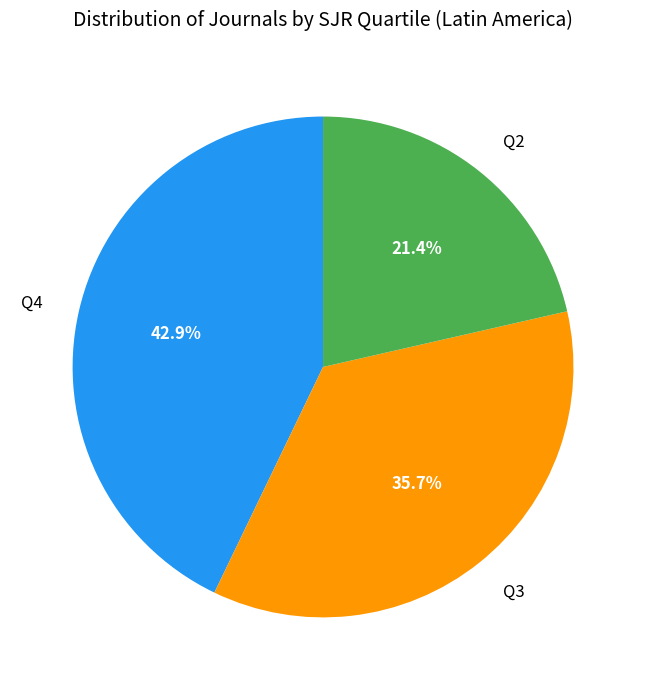

Do Q2 and Q3 together represent more than half of the pie?

Yes